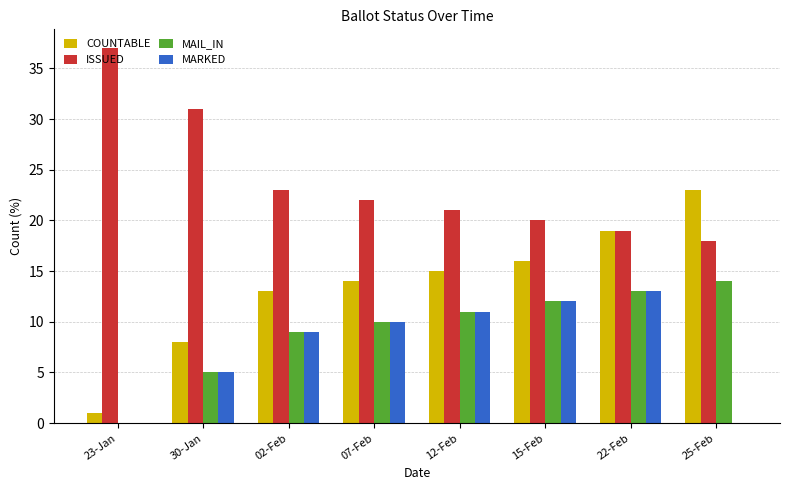

Which category has the highest value in the ISSUED series?

23-Jan